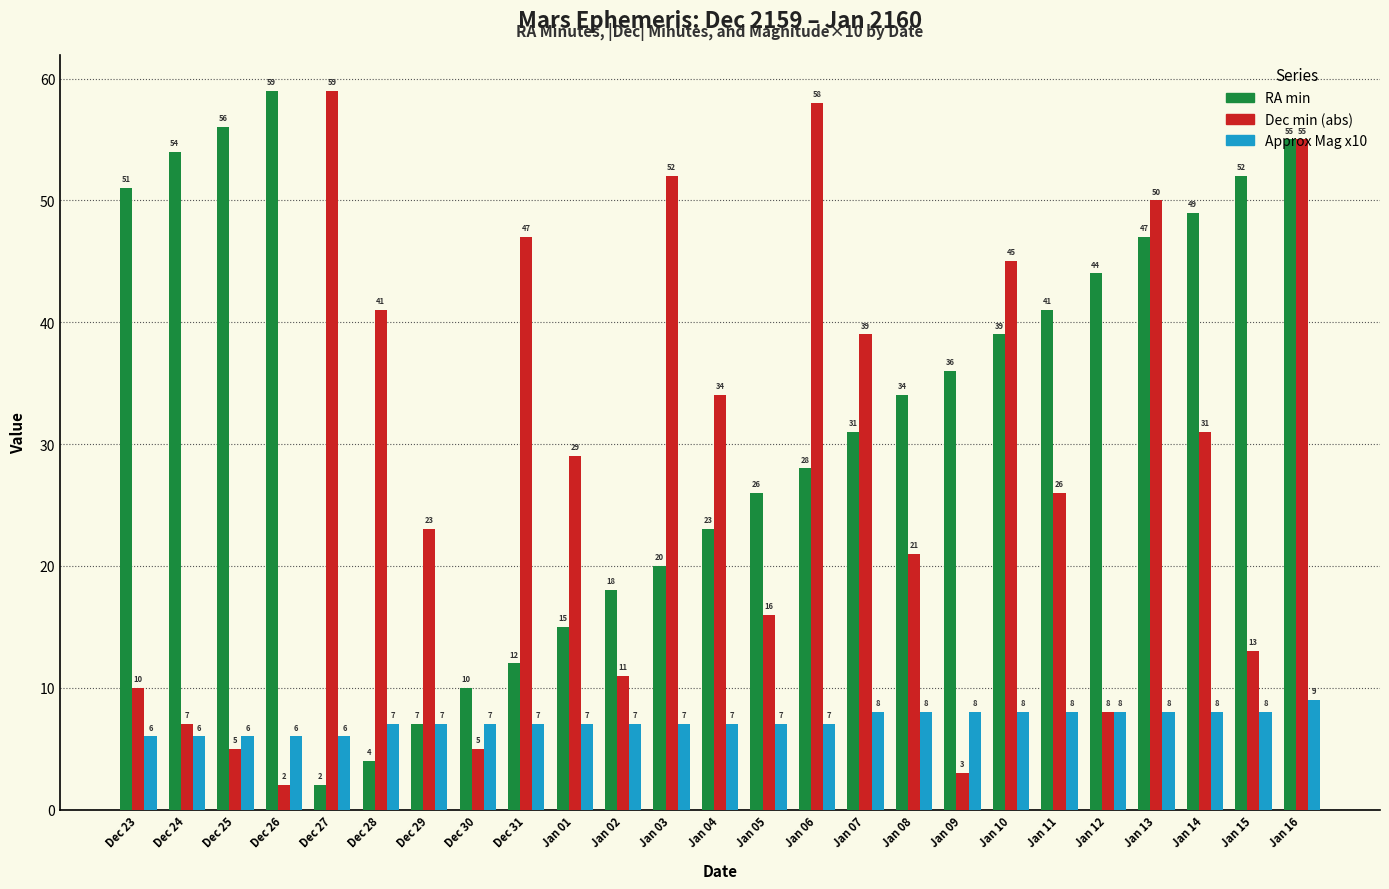

At Jan 09, list the series in order from largest to smallest.

RA min, Approx Mag x10, Dec min (abs)